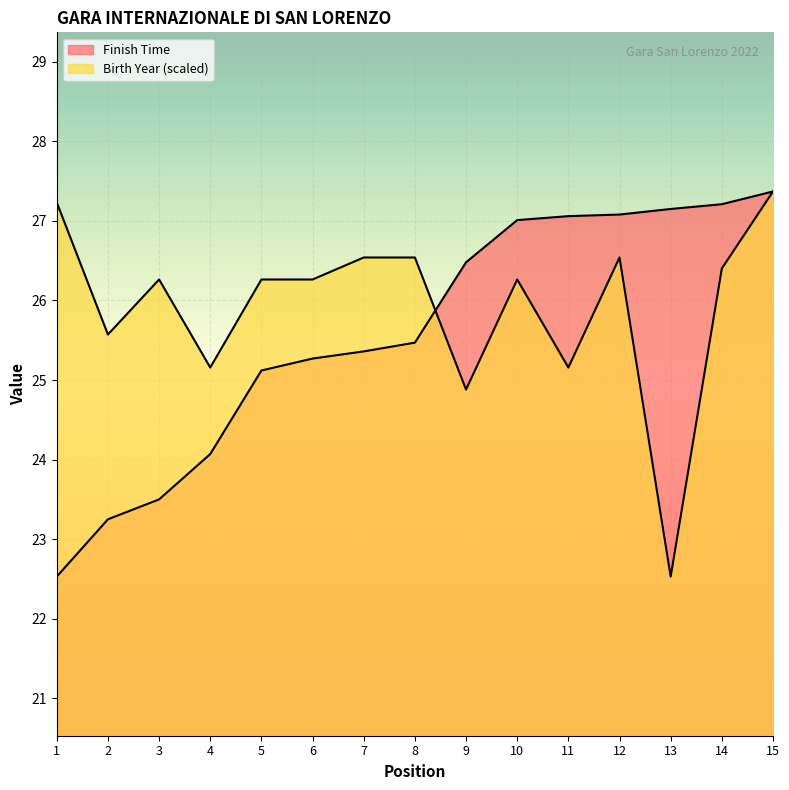

In Birth Year, how many points are higher than both neighbors (excluding endpoints)?

3